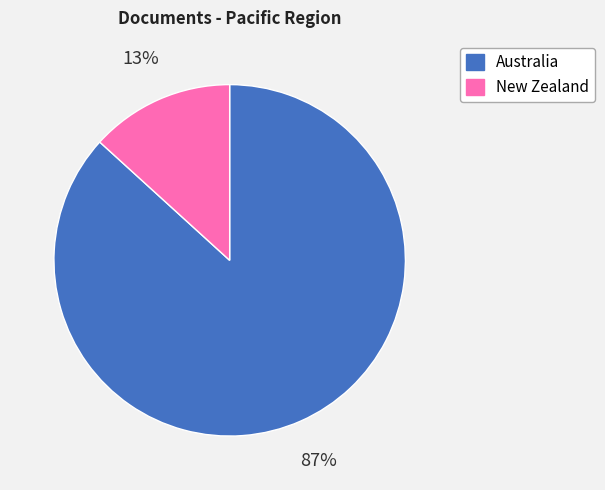

Is it true that New Zealand is 13% of the pie?

True